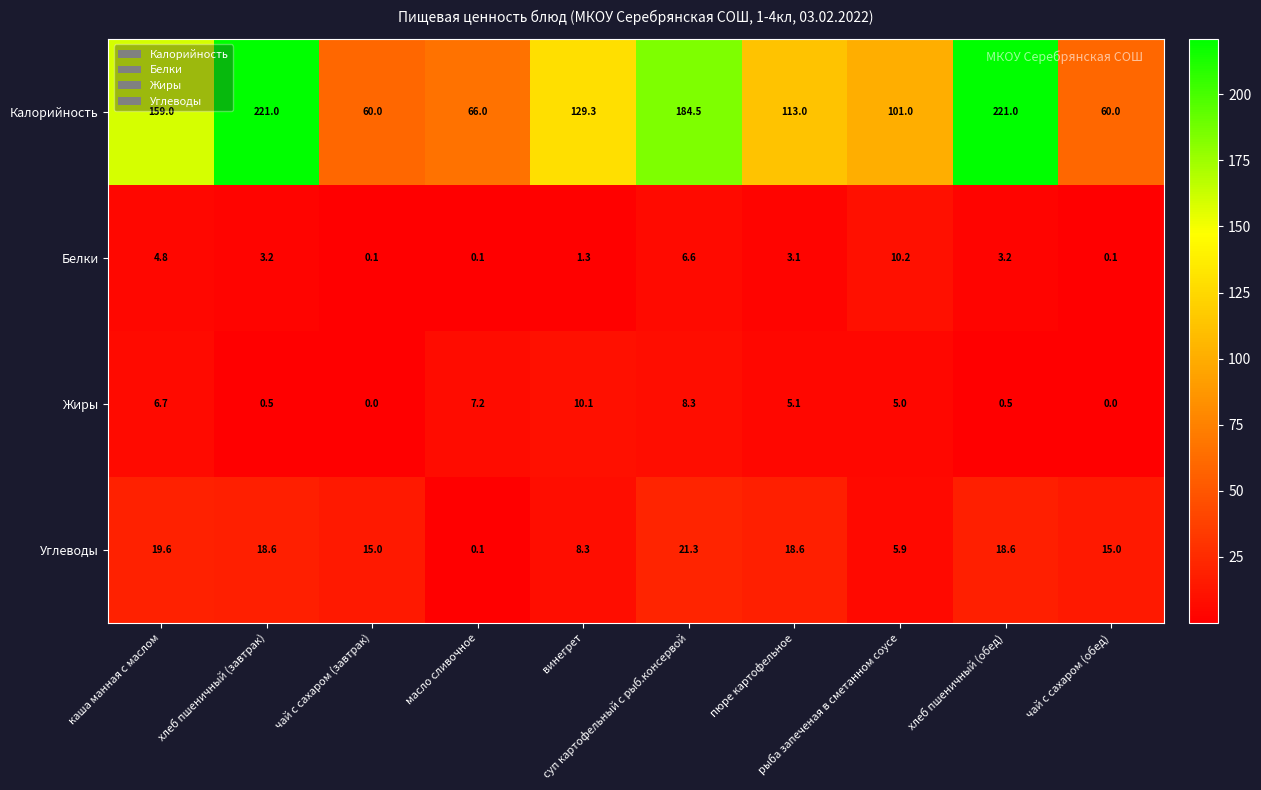

What is the maximum value shown in the chart?

221.0